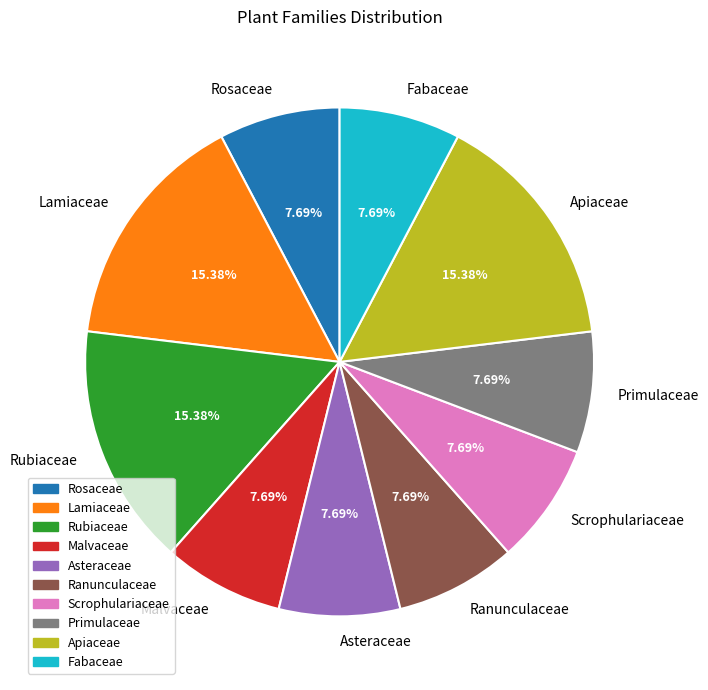

Is there any slice that represents more than half of the pie?

No